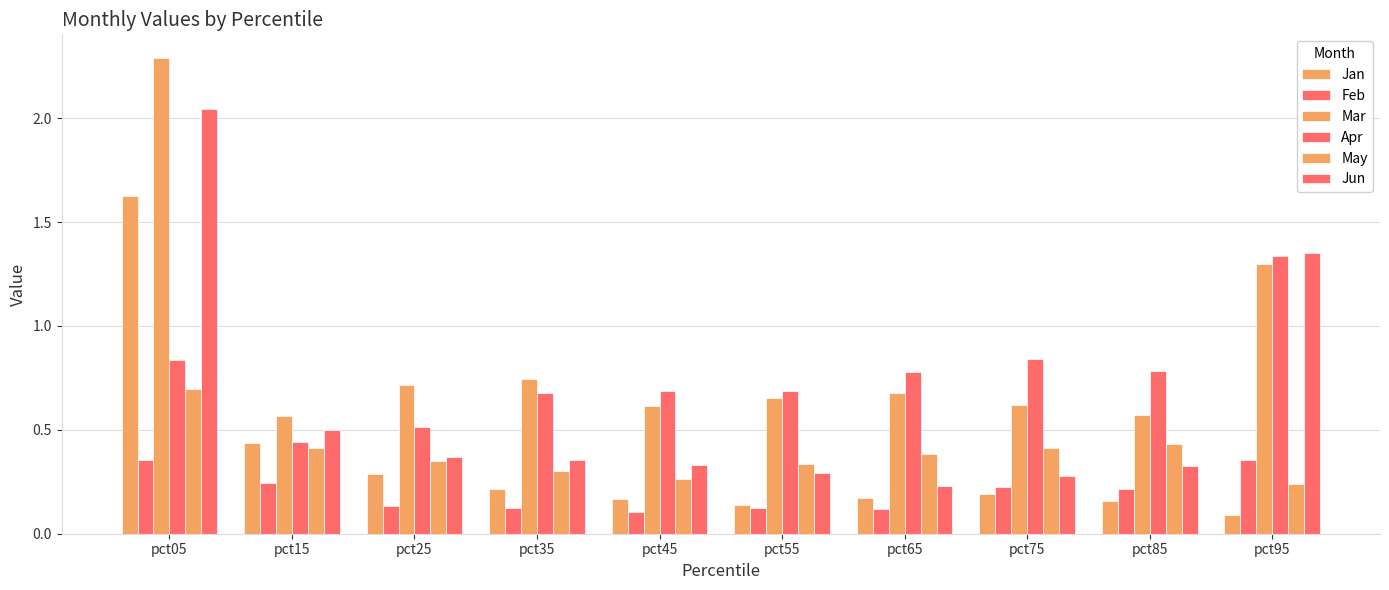

What is the difference between the second highest and second lowest values in the Jan series?

0.3